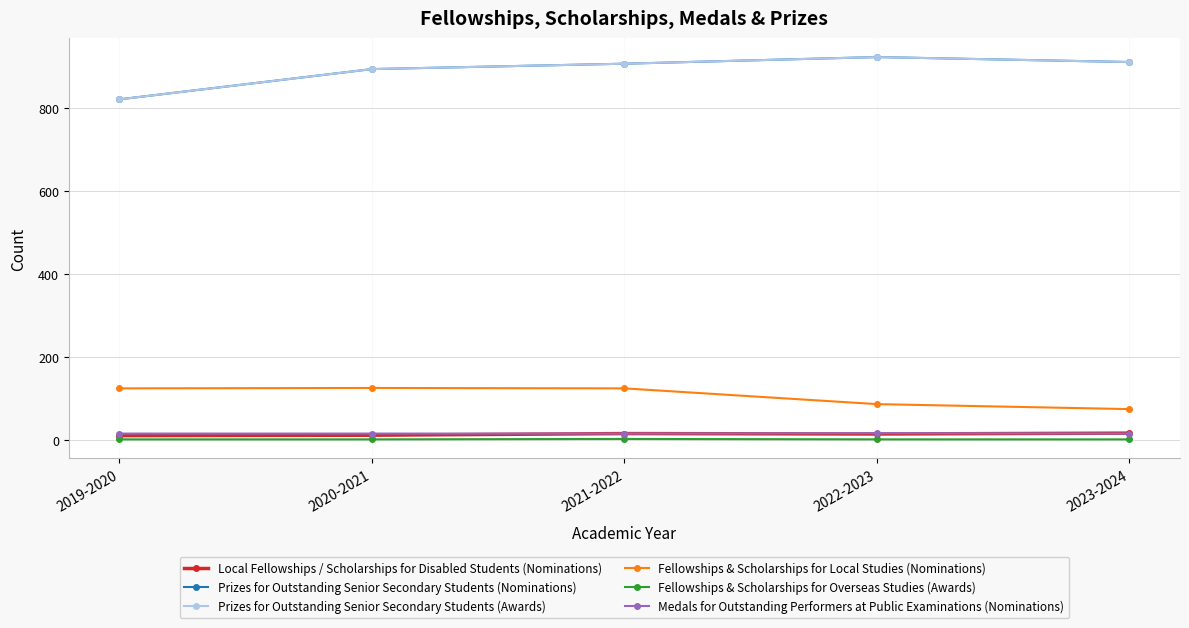

Is this an area chart (filled region under the line)?

No